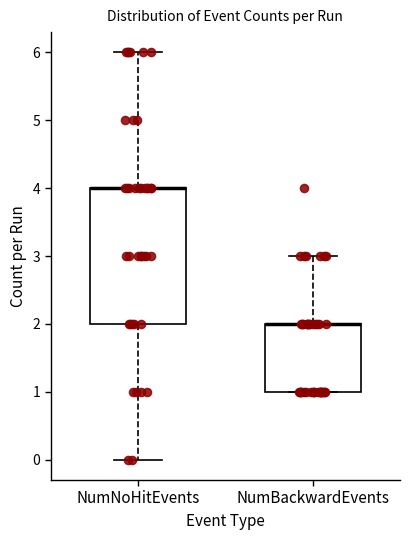

Reading left to right, read every box against the y-axis: the position of its median line, the range the box covers, and the ends of its whiskers. The values are not printed on the chart, so give them approximately, as read against the axis.

NumNoHitEvents: median 4 (drawn on the box's upper edge), box 2 to 4, whiskers 0 to 6
NumBackwardEvents: median 2 (drawn on the box's upper edge), box 1 to 2, whiskers 1 to 3